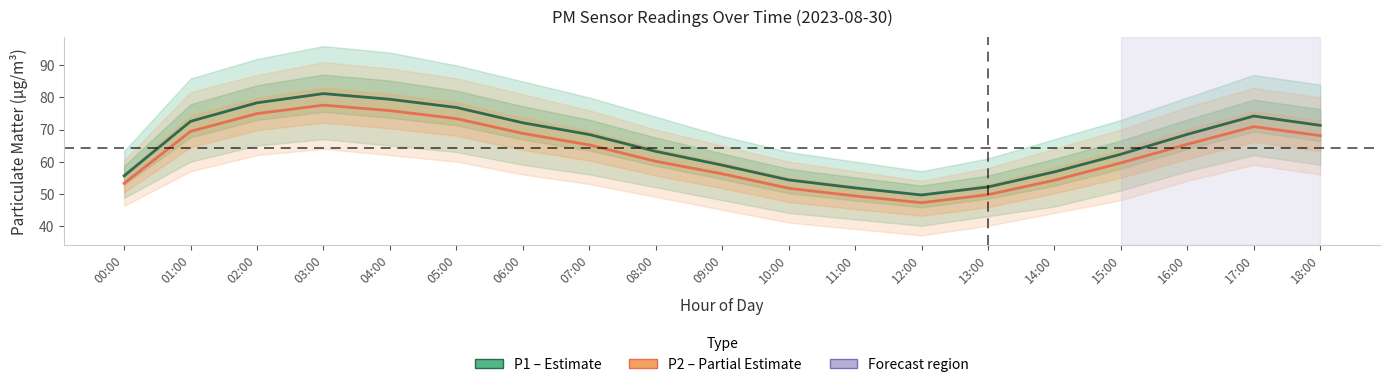

What is the sum of all P1 (PM10) values?

1247.5